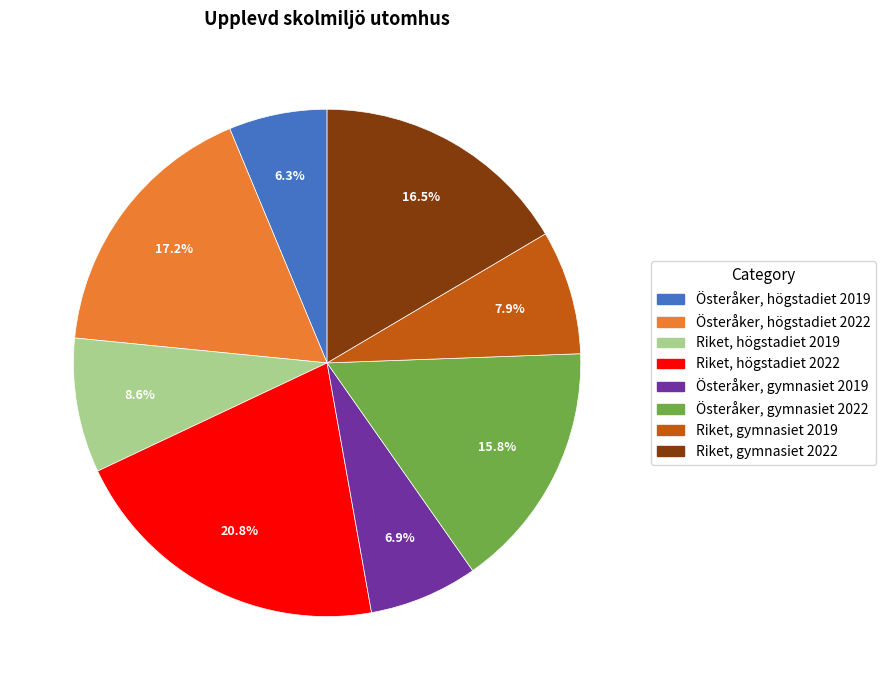

How many segments does this pie chart have?

8